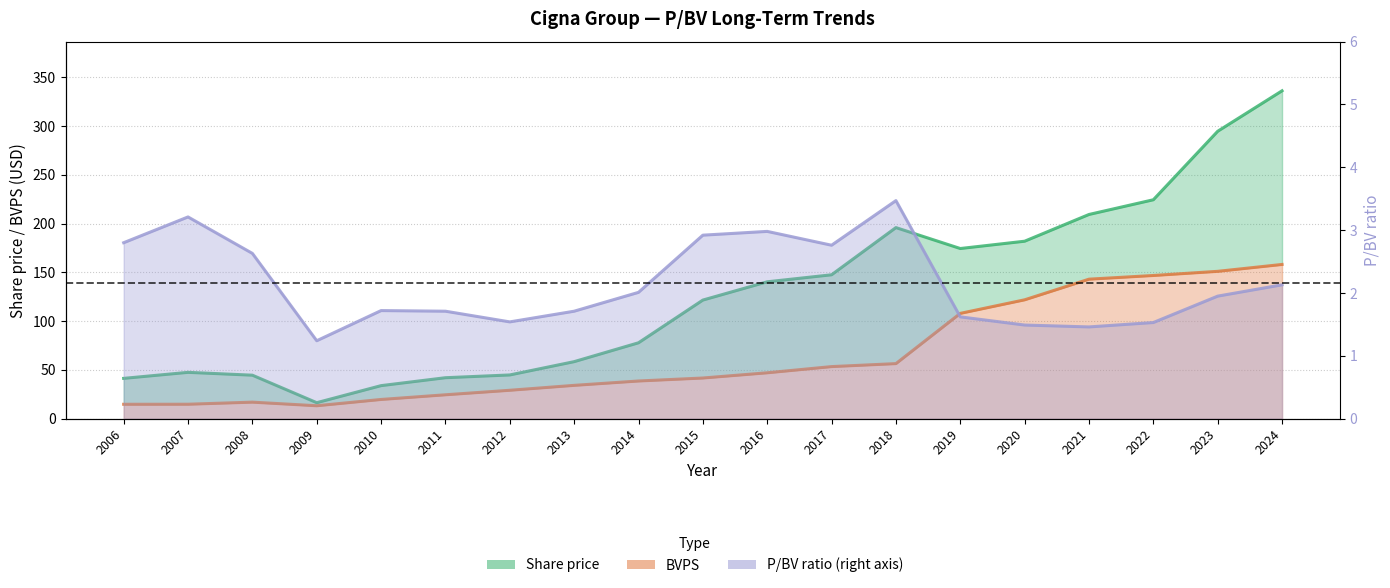

True or false: BVPS and Share price cross at least once.

False